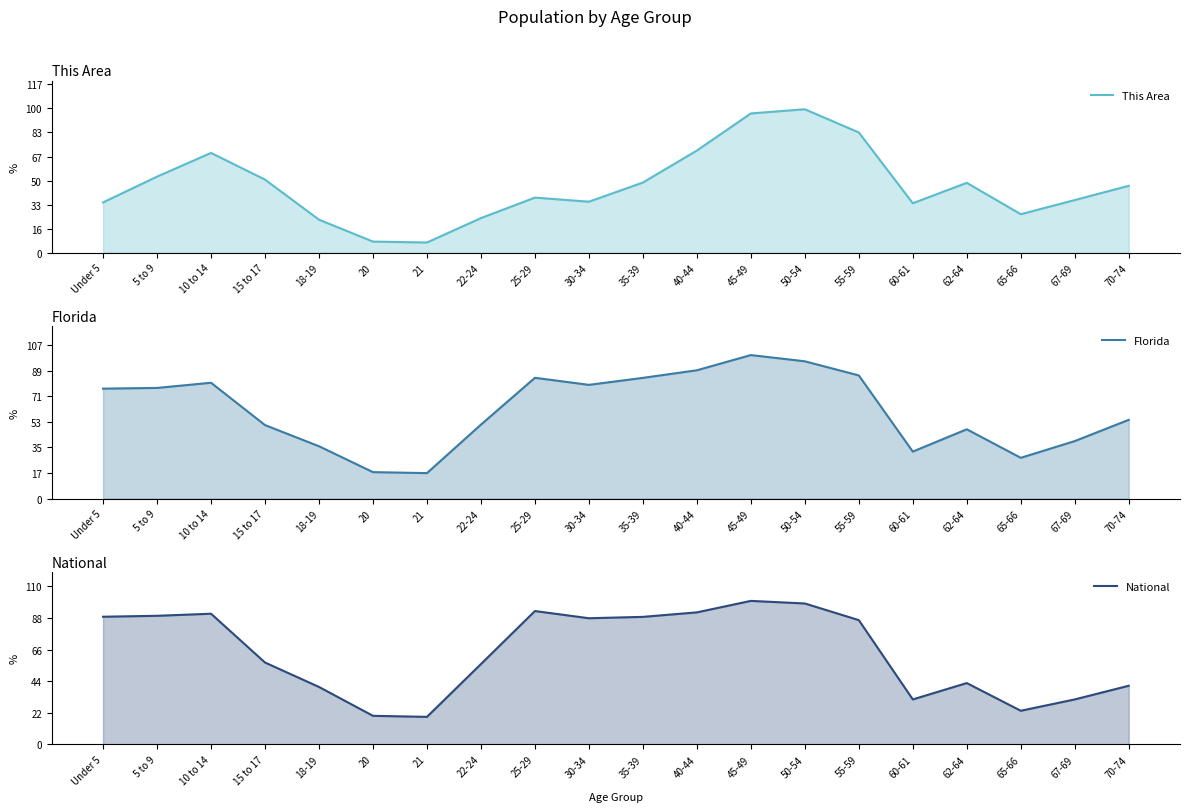

What is the sum of all Florida values?

17269648